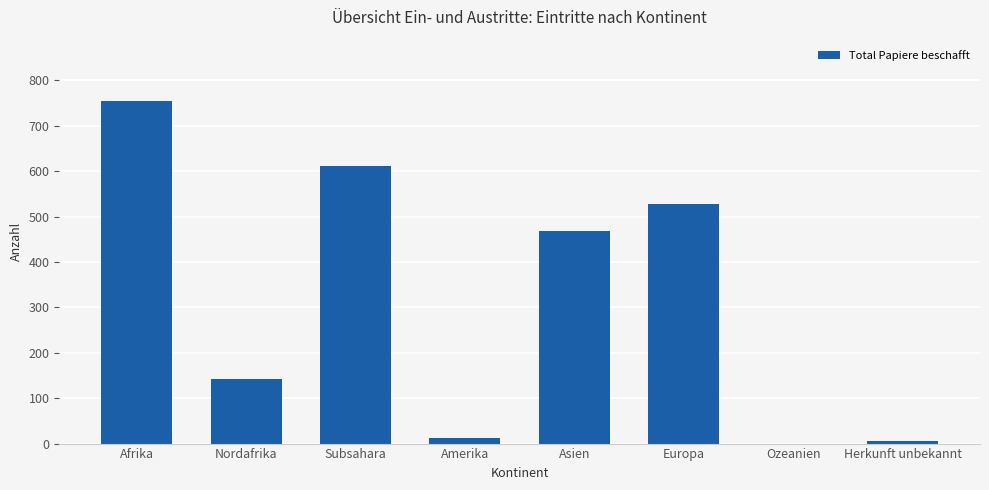

What is the greatest value displayed?

754